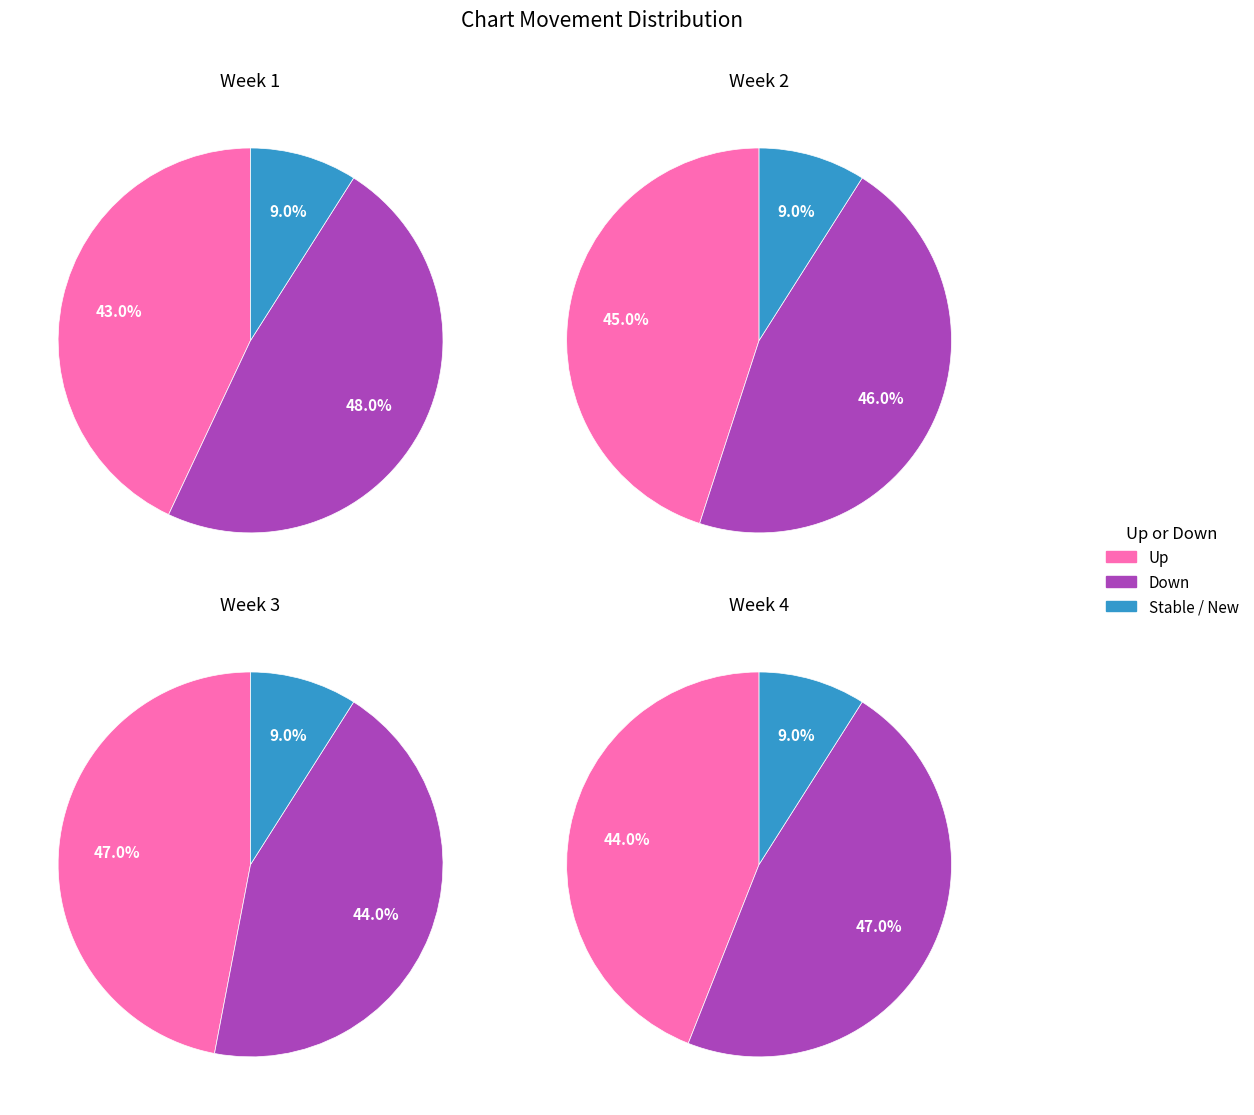

To the nearest percent, what portion does down represent?

46%